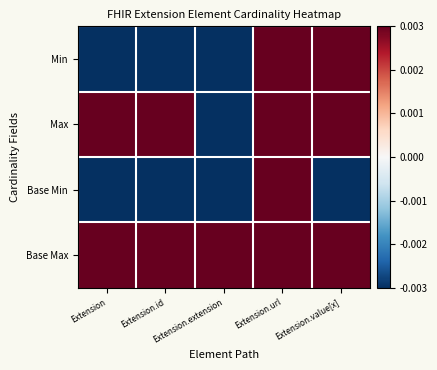

Which series has the largest total across all categories?

Base Max